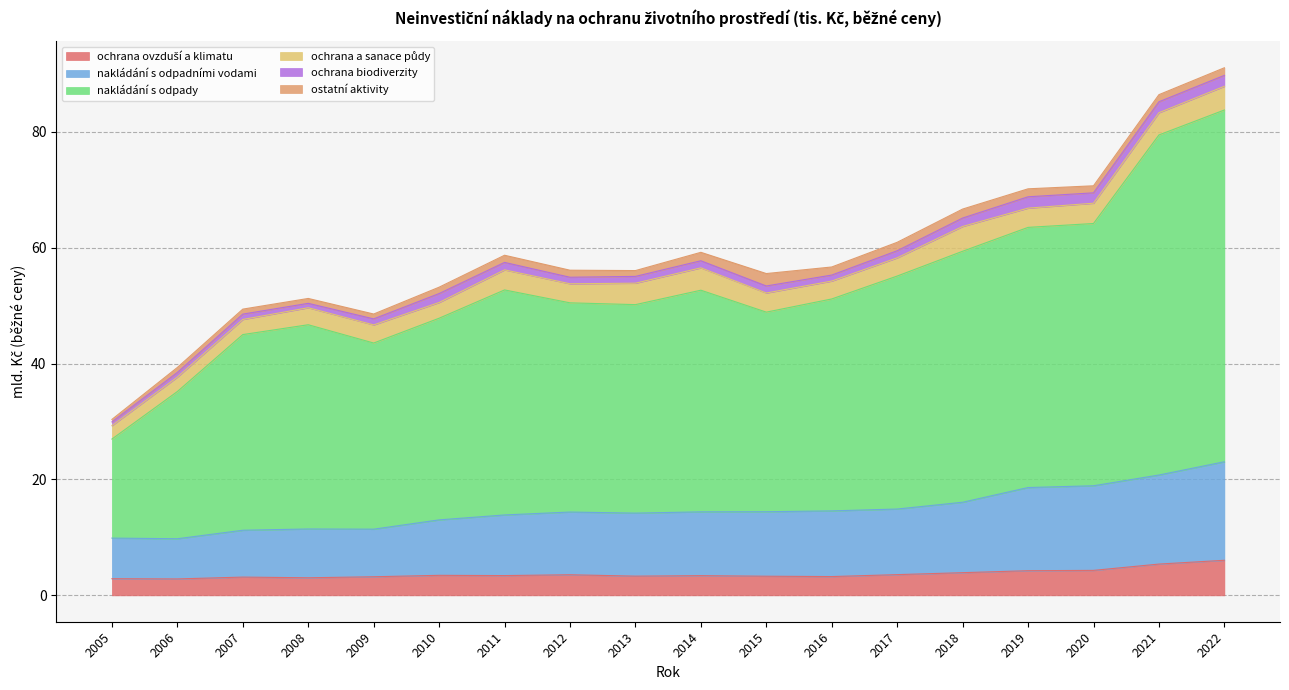

What is the difference between the ochrana ovzduší a klimatu values at 2014 and 2018?

0.5